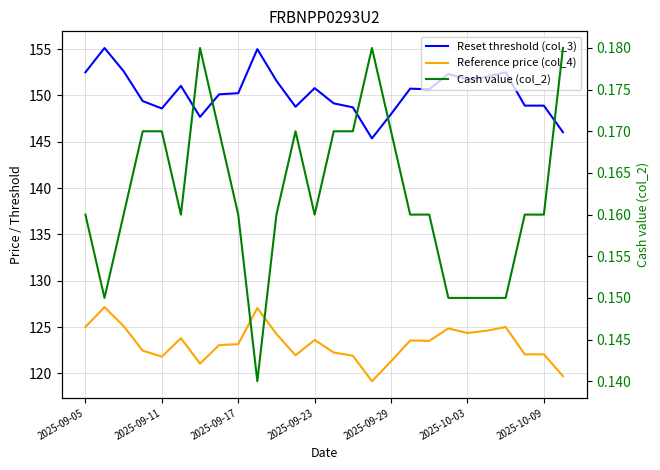

True or false: Reset threshold (col_3) and Reference price (col_4) intersect in this chart.

False